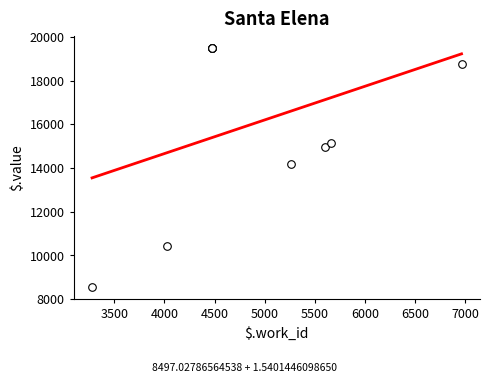

Between 4475 and 4475, which is larger?

4475